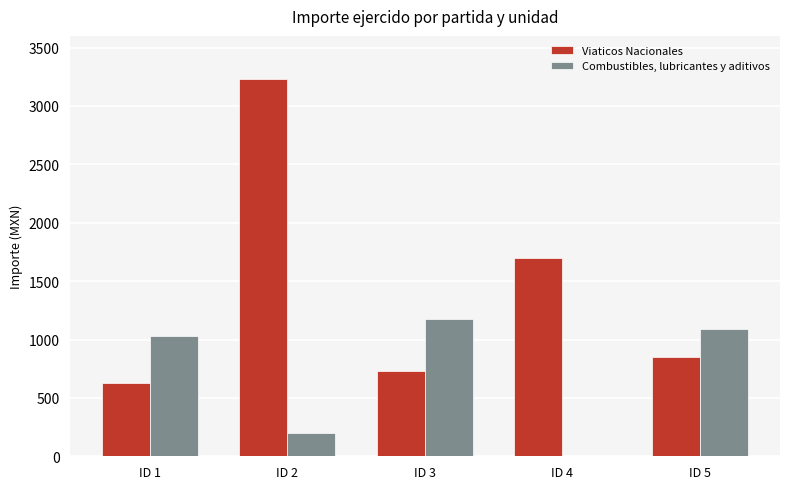

Which category has the highest value in the Viaticos Nacionales series?

ID 2